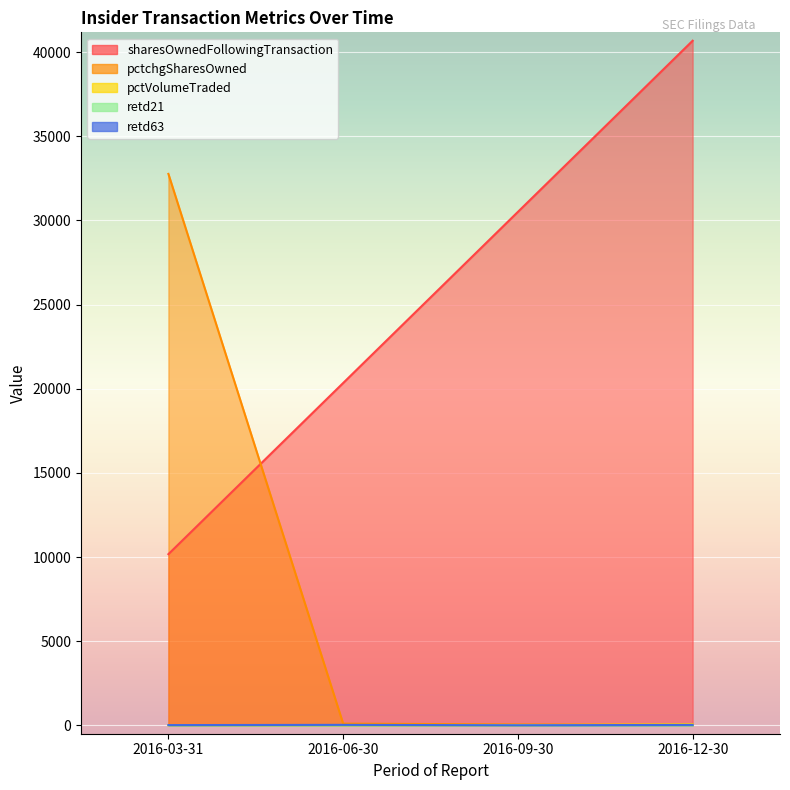

True or false: sharesOwnedFollowingTransaction and pctVolumeTraded cross at least once.

False